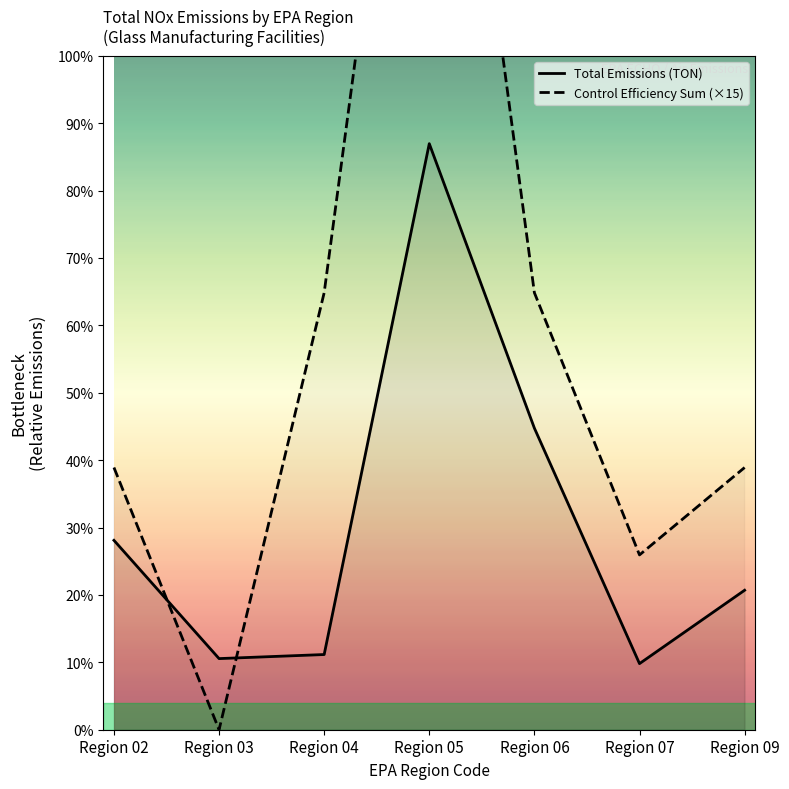

What is the spread (max minus min) of values at Region 06?

929.7